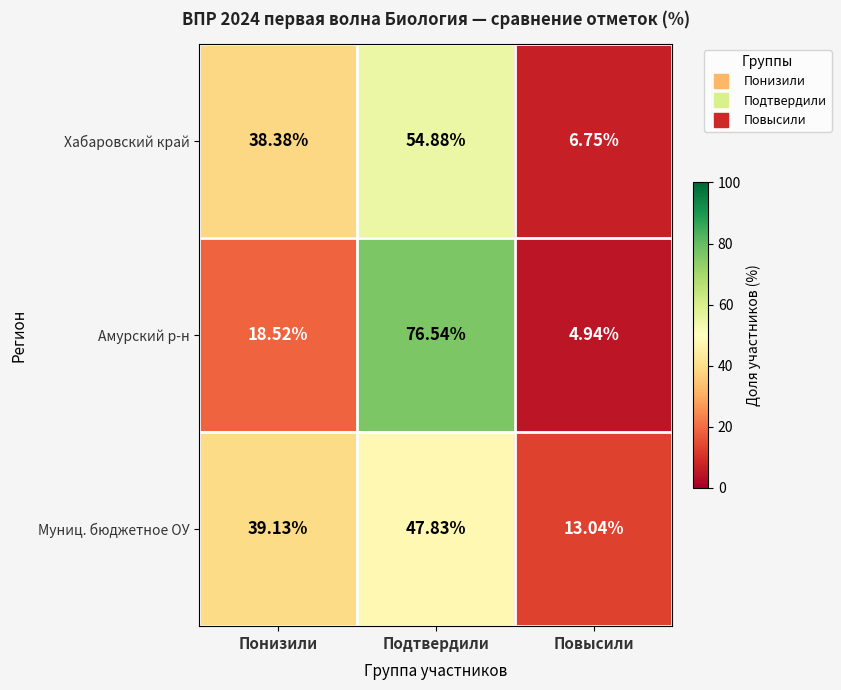

At which category is the sum across all series the highest?

Подтвердили